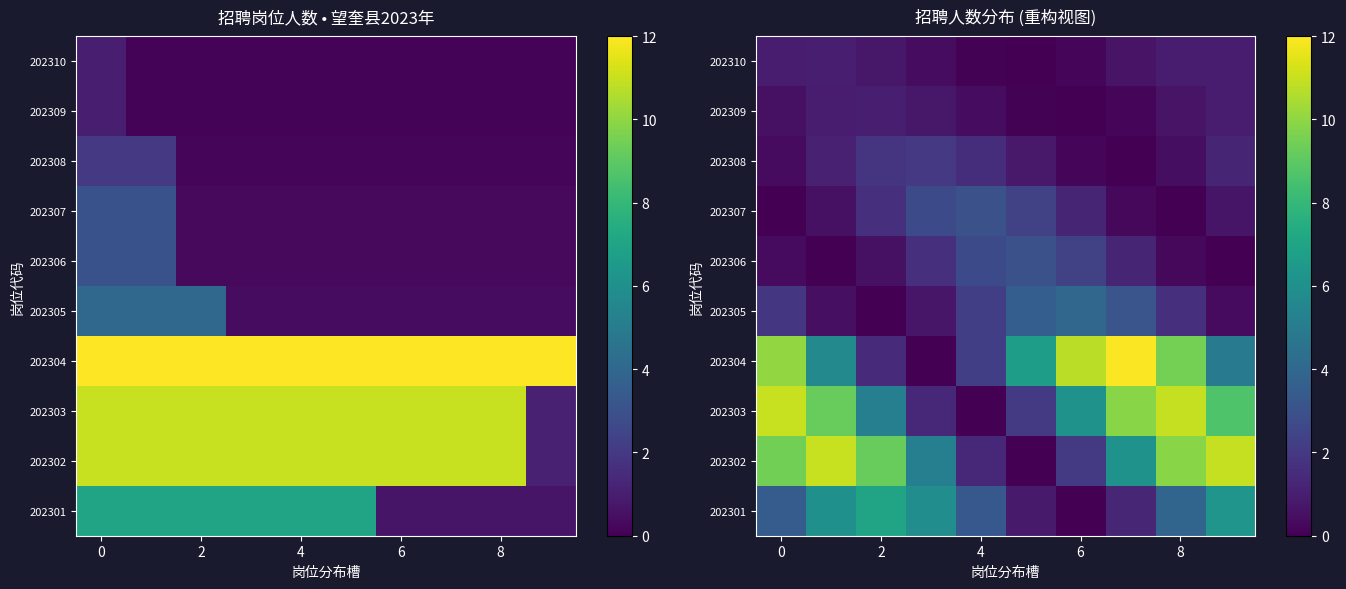

How many categories are shown in the chart?

10